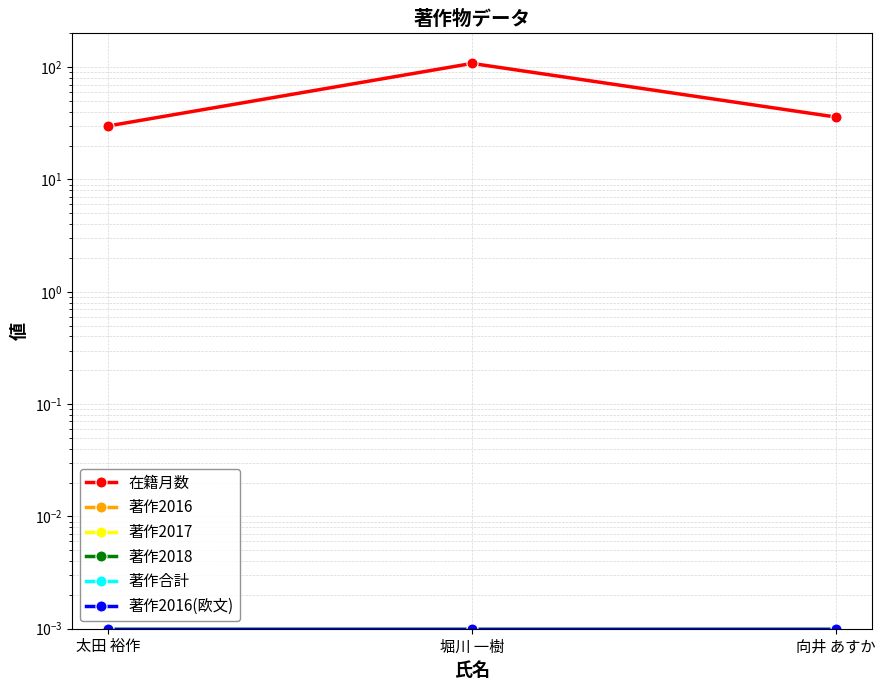

The value of 著作2016(欧文) at 向井 あすか is 0.0. True or false?

False